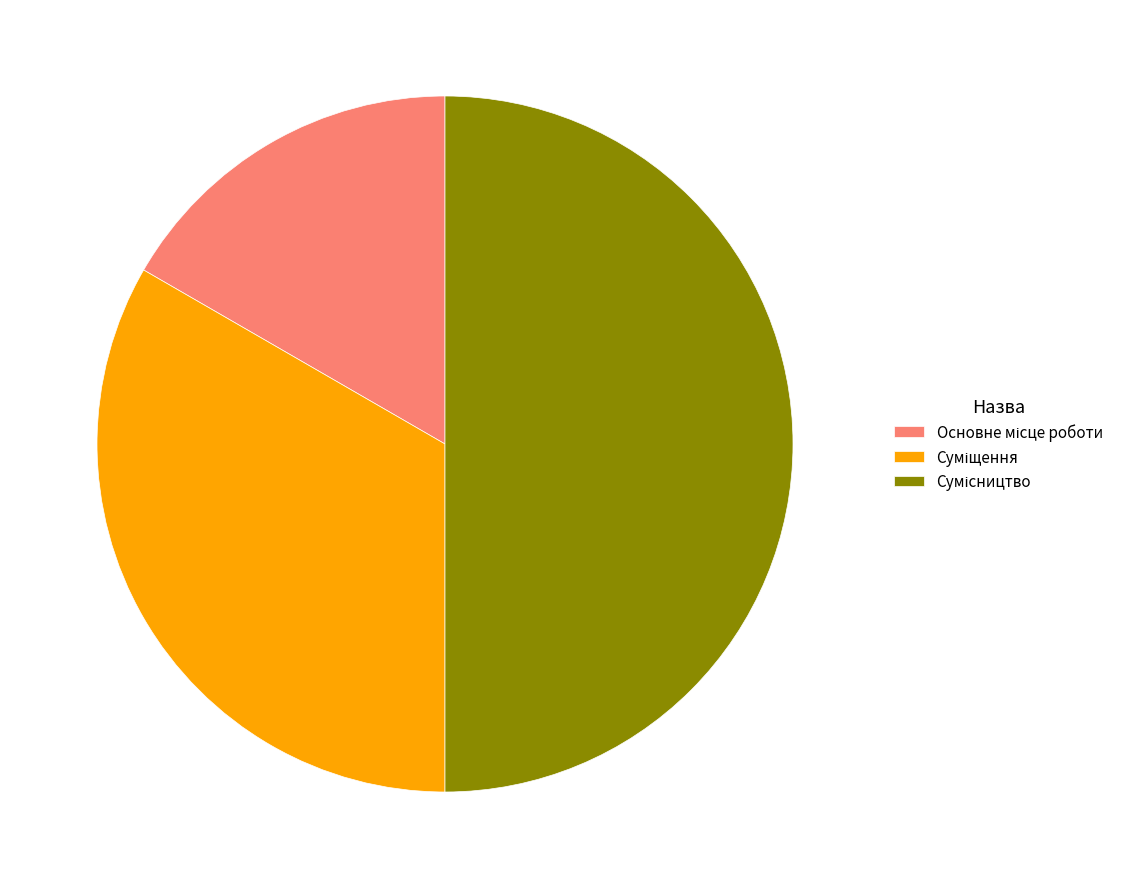

Count the number of slices in the pie.

3